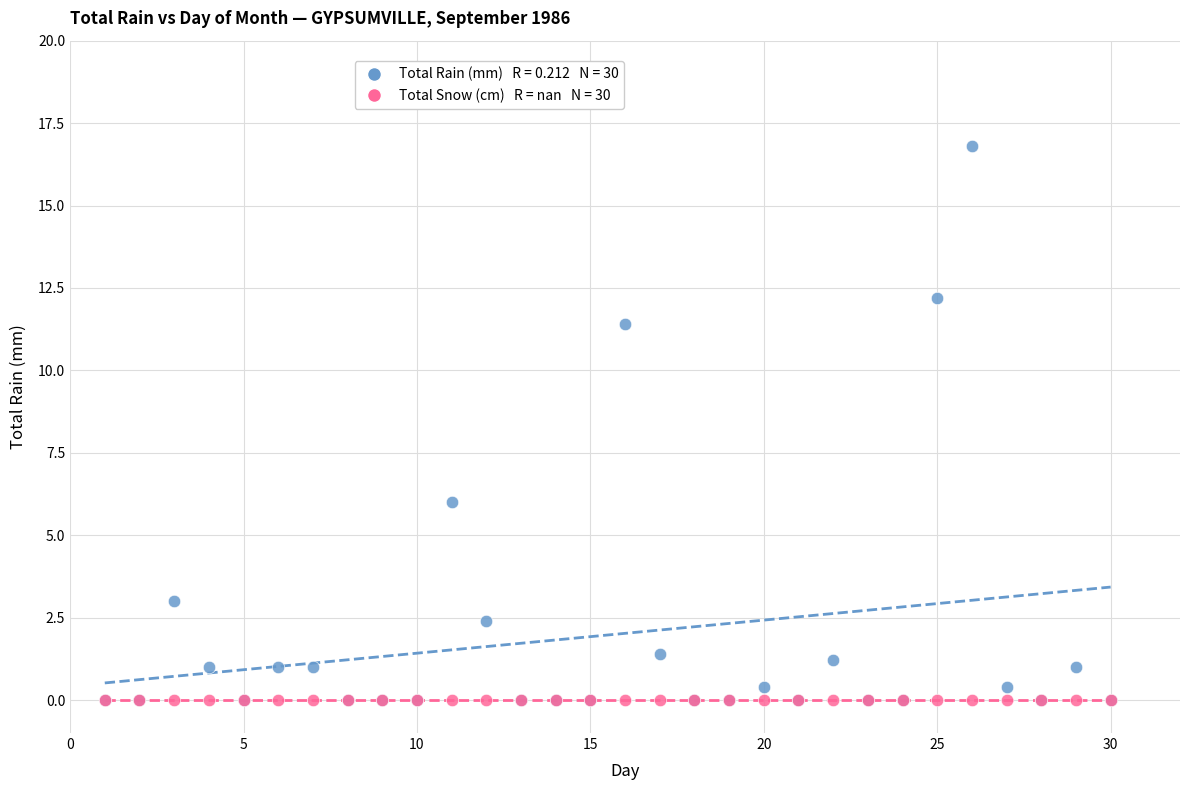

Across all series, what Y value is closest to 8?

6.0